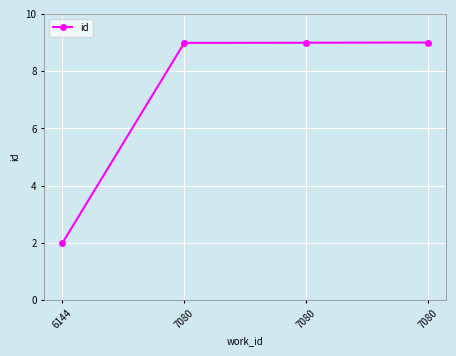

What is the approximate value at 6144?

2.0